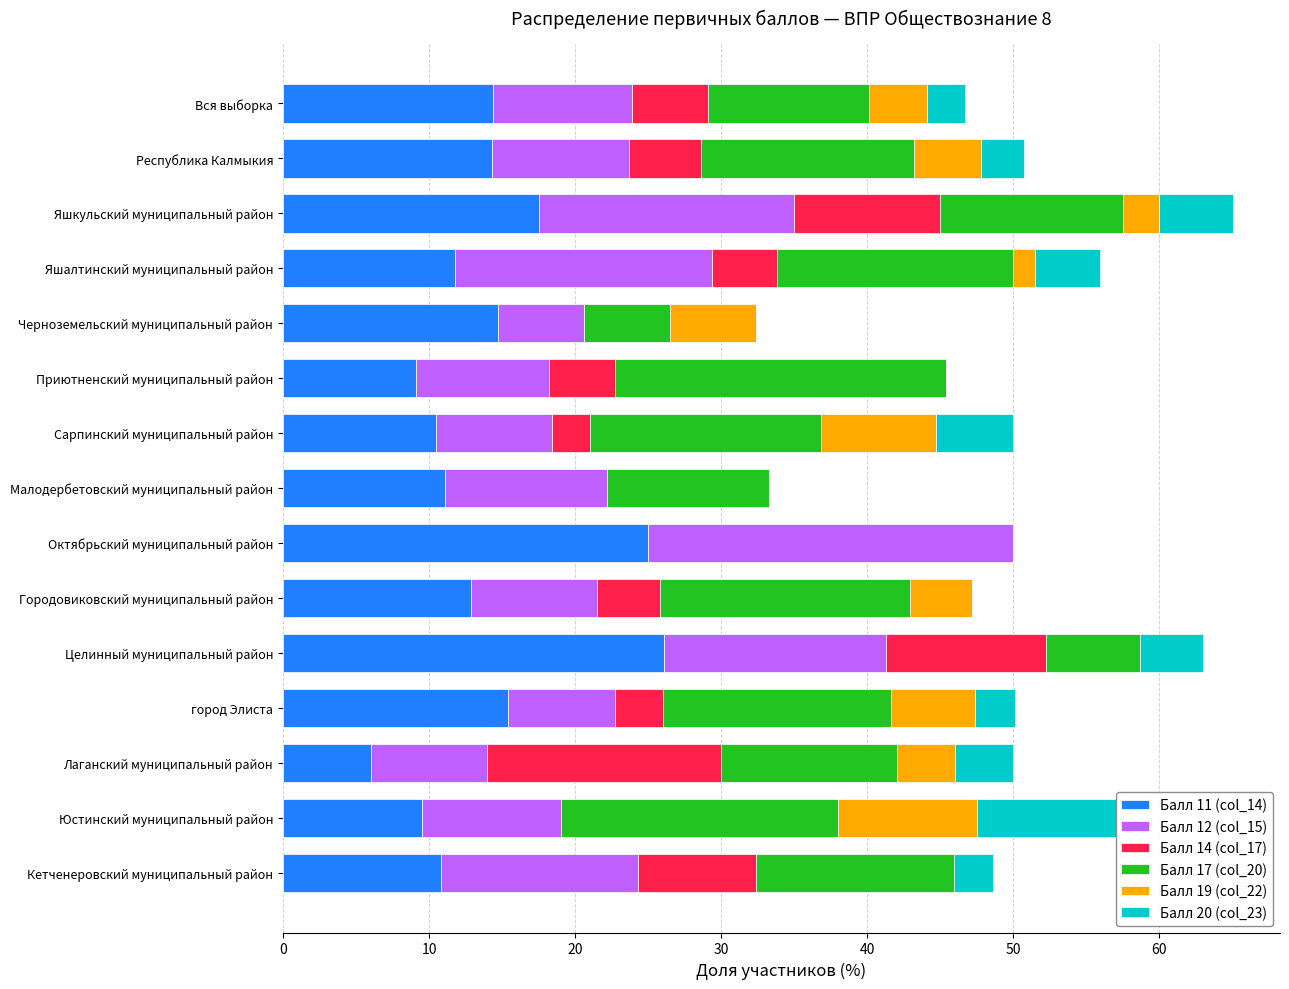

What is the total value across all series at Лаганский муниципальный район?

50.0